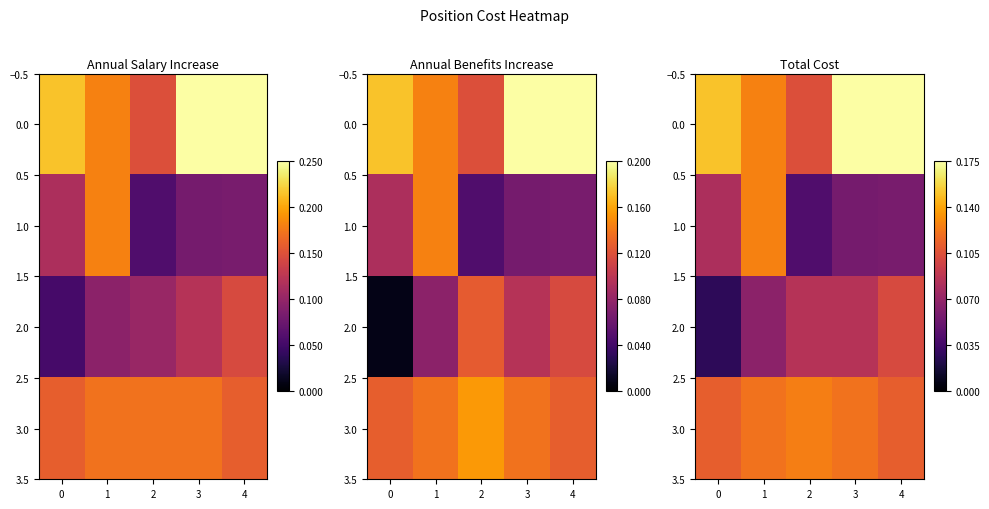

At 4, list the series in order from smallest to largest.

1.0, 2.0, 3.0, 0.0